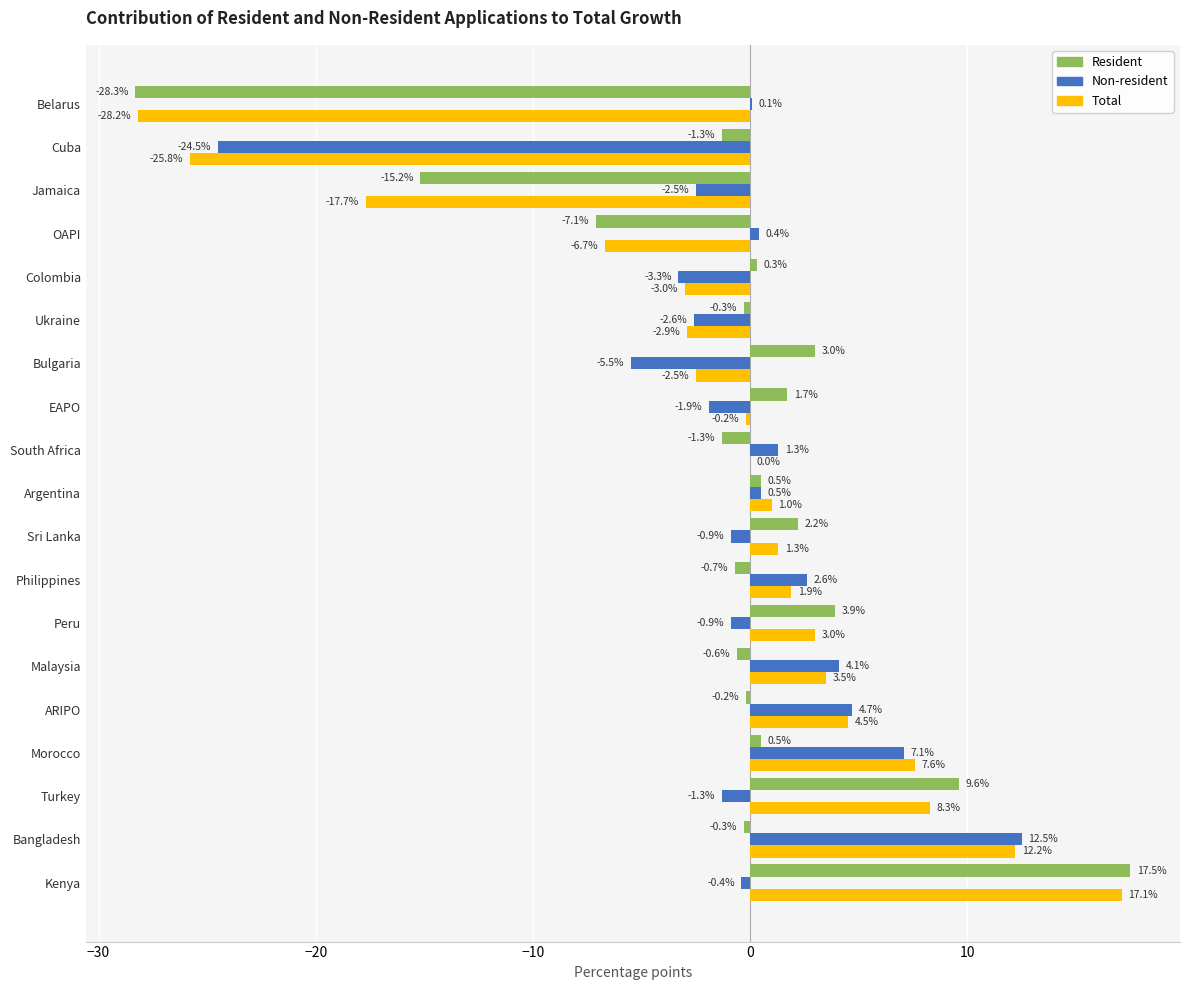

What is the sum of the Resident values at ARIPO and Bangladesh?

-0.5